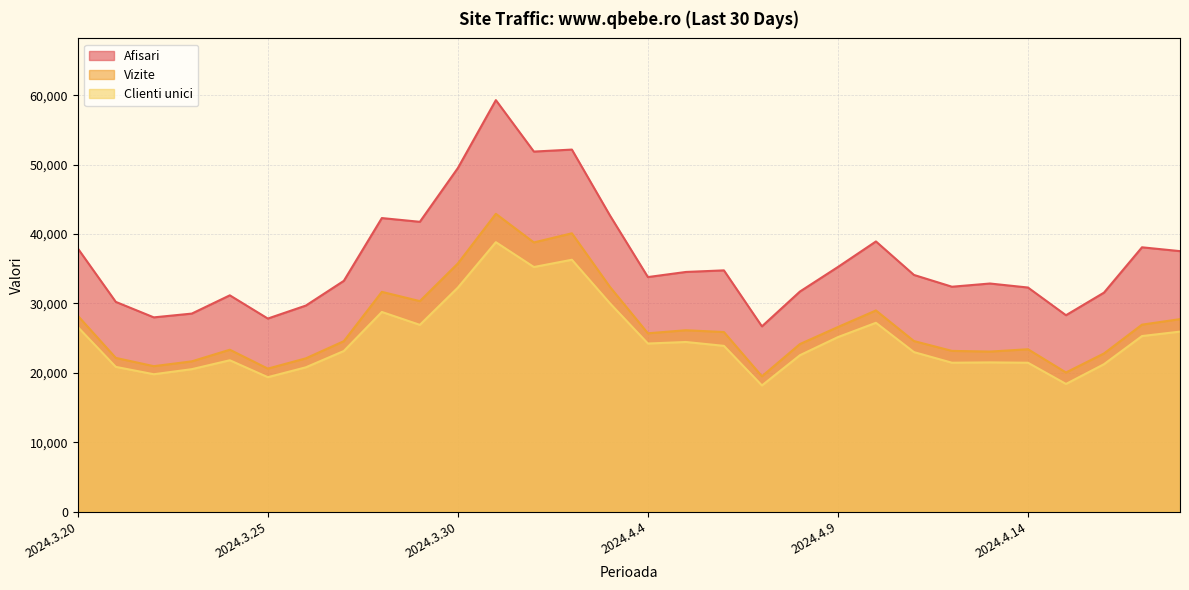

How many values in the Clienti unici series are below 23883?

15